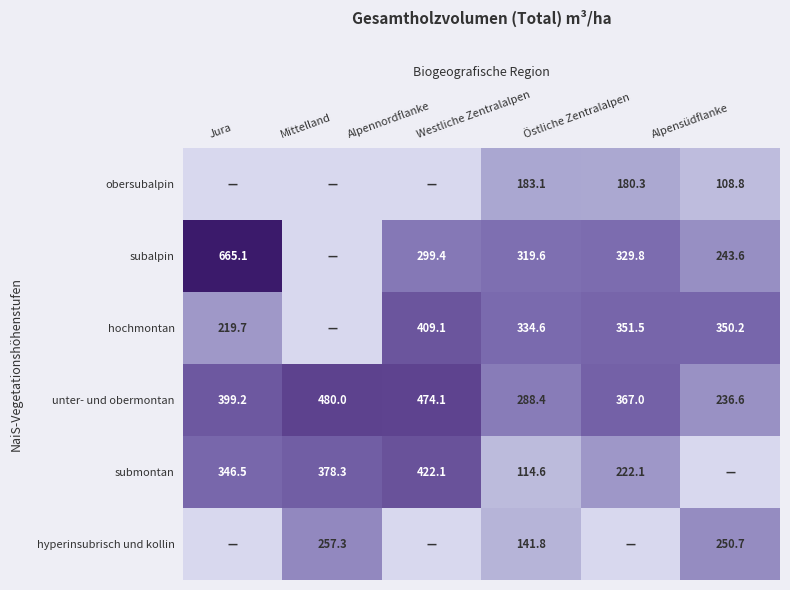

What is the difference between the maximum and second lowest values in the unter- und obermontan series?

191.6